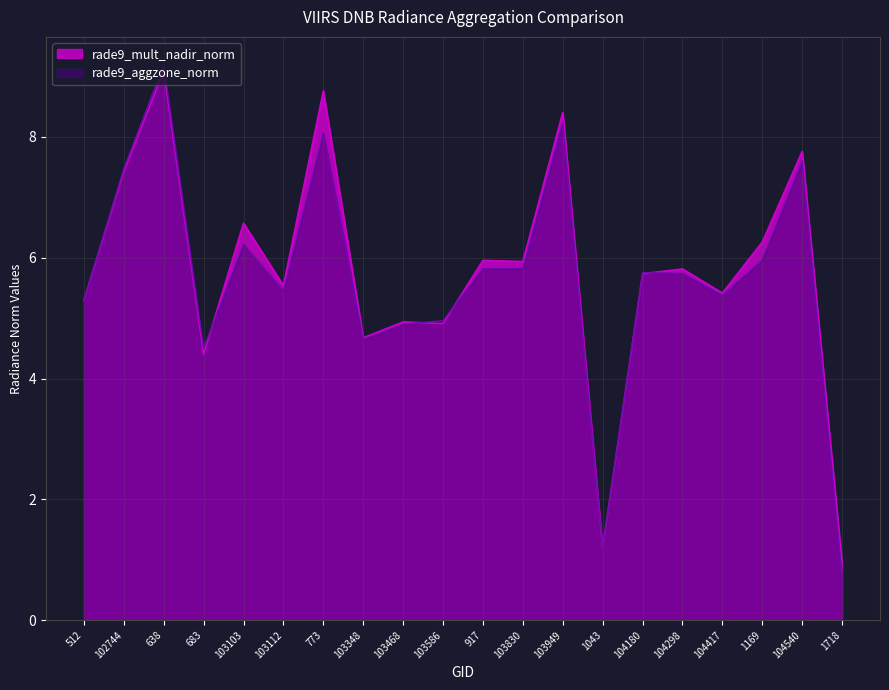

At which label does rade9_aggzone_norm reach its minimum?

1718